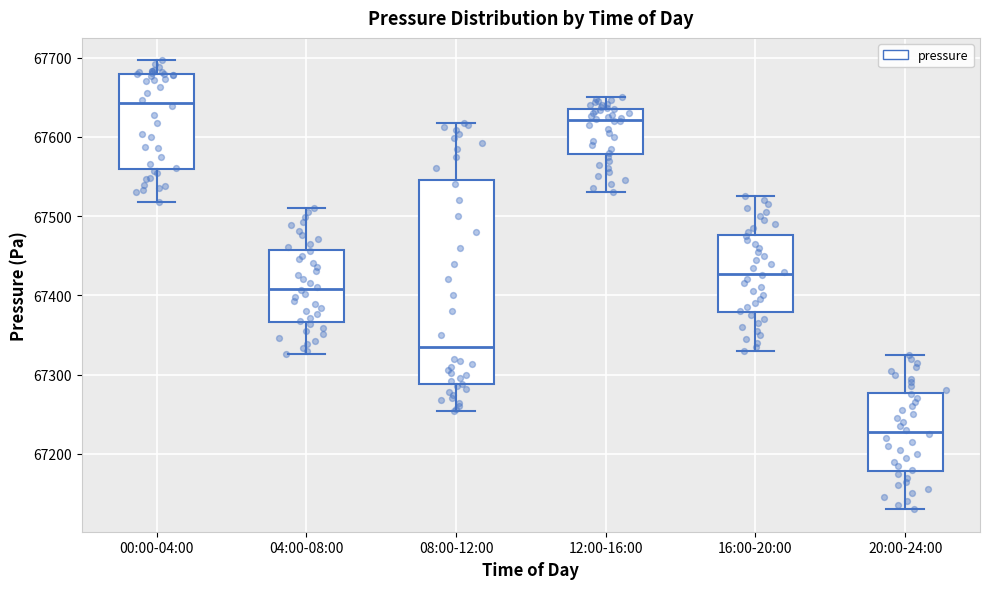

Which box has the lowest median line?

20:00-24:00